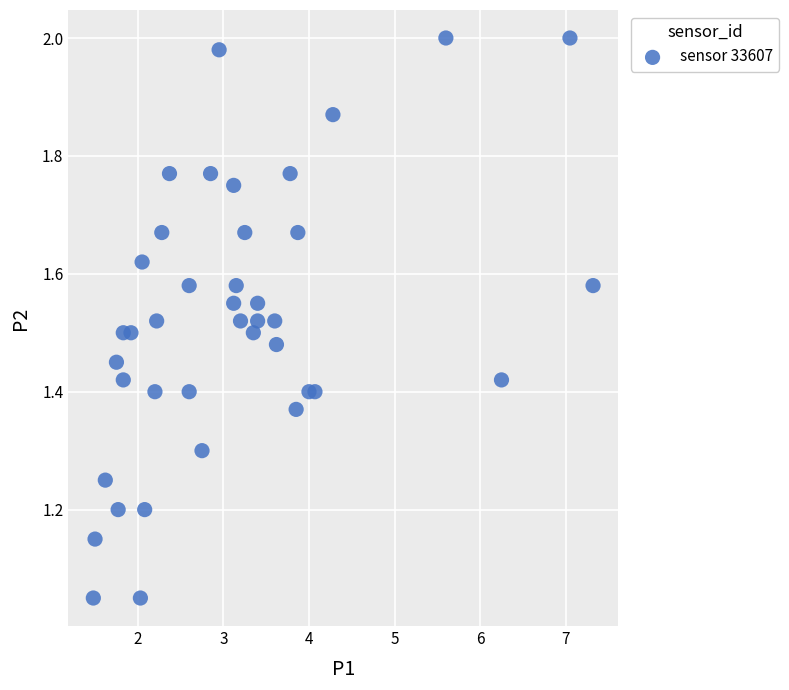

What is the range of X values (max minus min)?

5.8